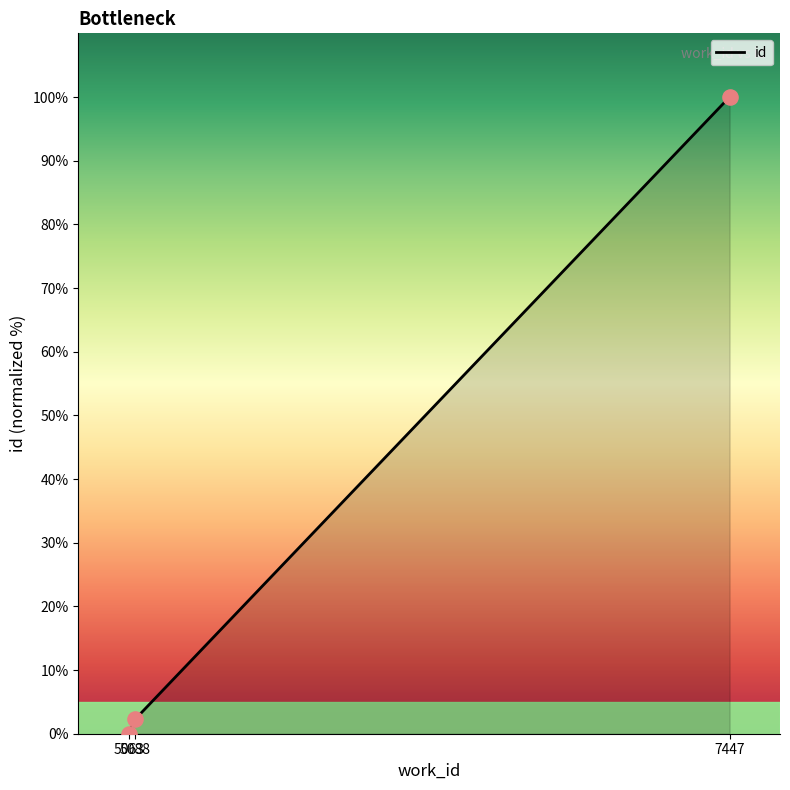

What is the change in value from 5063 to 7447?

+100.0